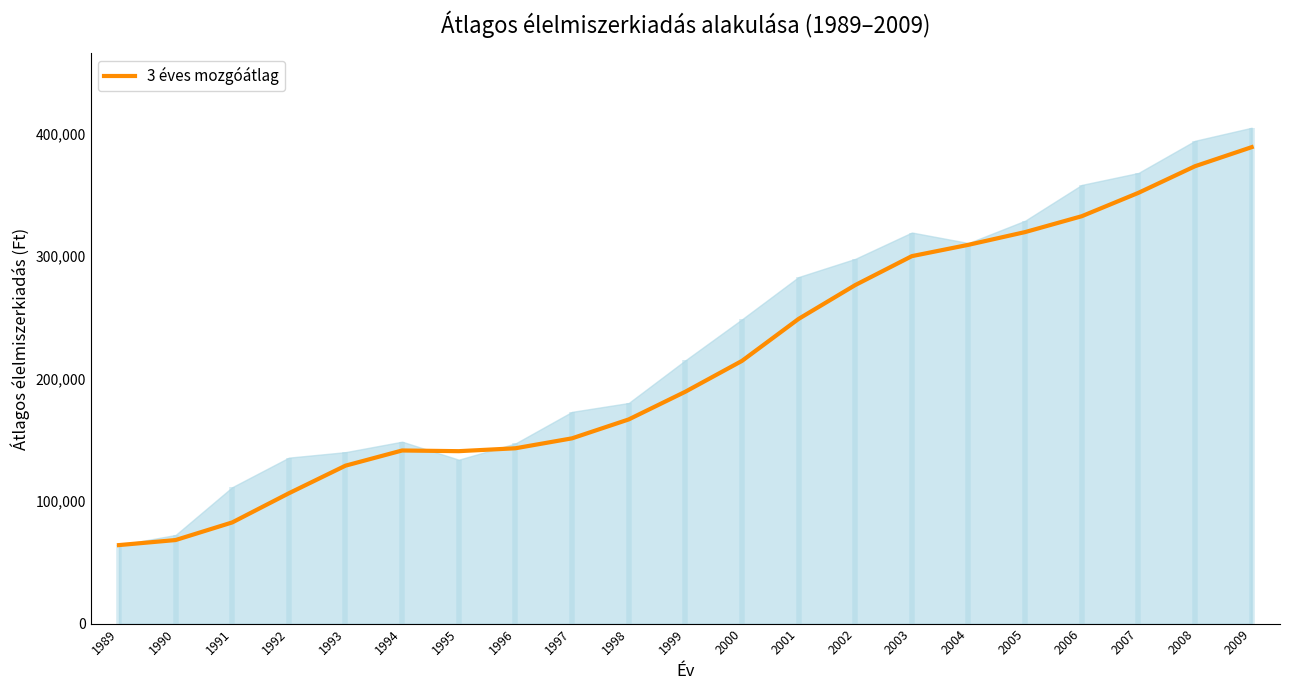

How many interior local peaks (higher than both neighbors) does the data have?

1